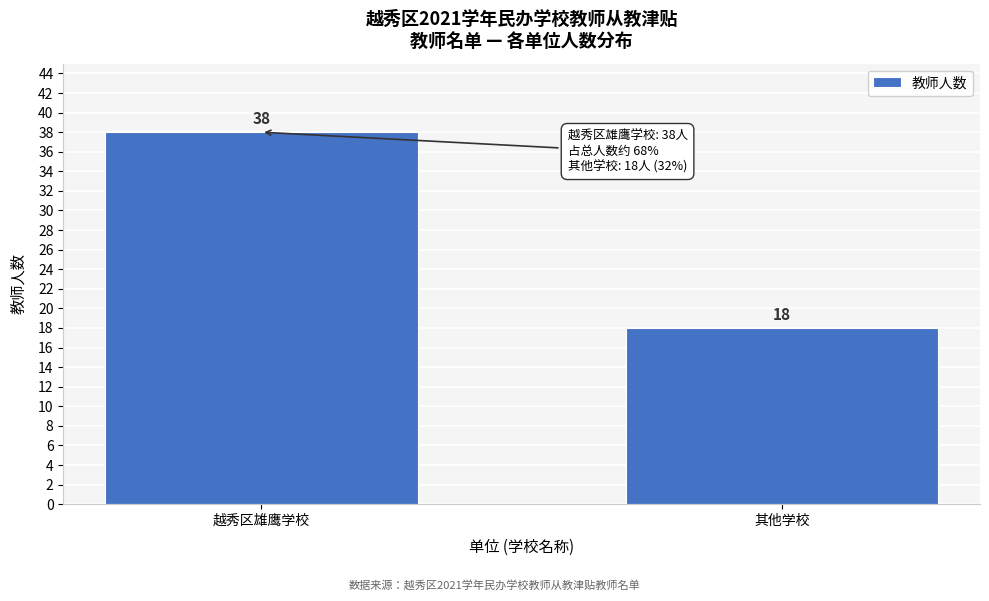

Reading right to left, list all the values displayed in this chart.

其他学校=18	越秀区雄鹰学校=38